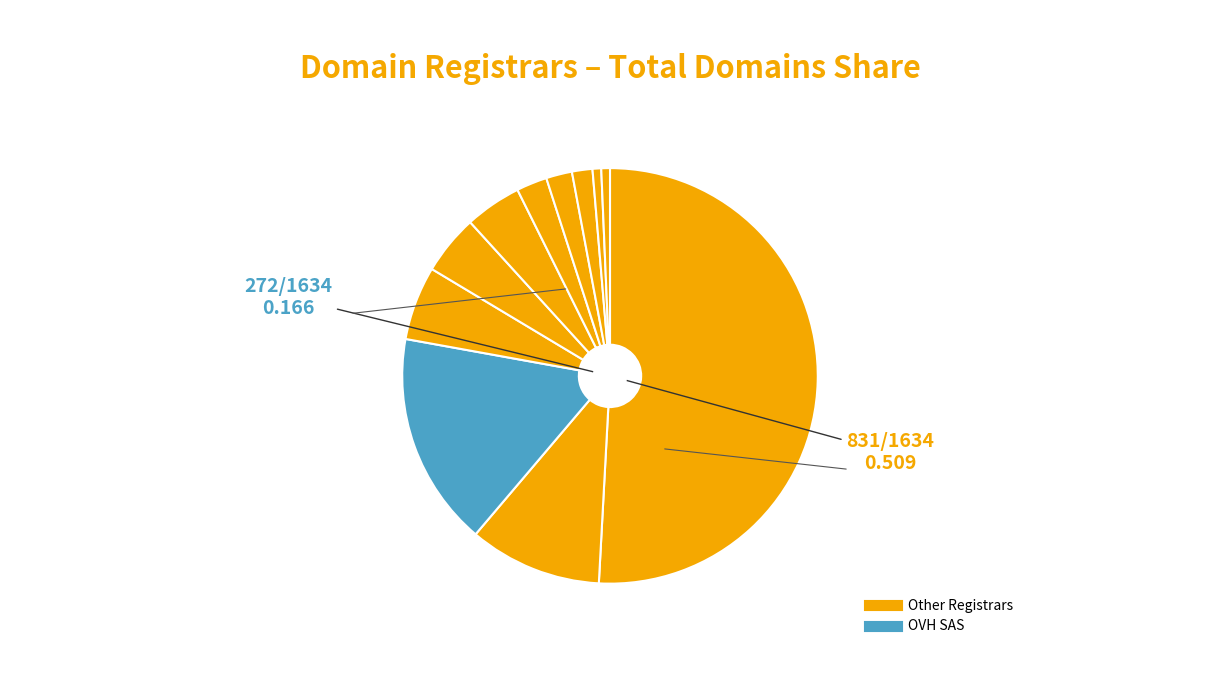

Count the number of slices in the pie.

11